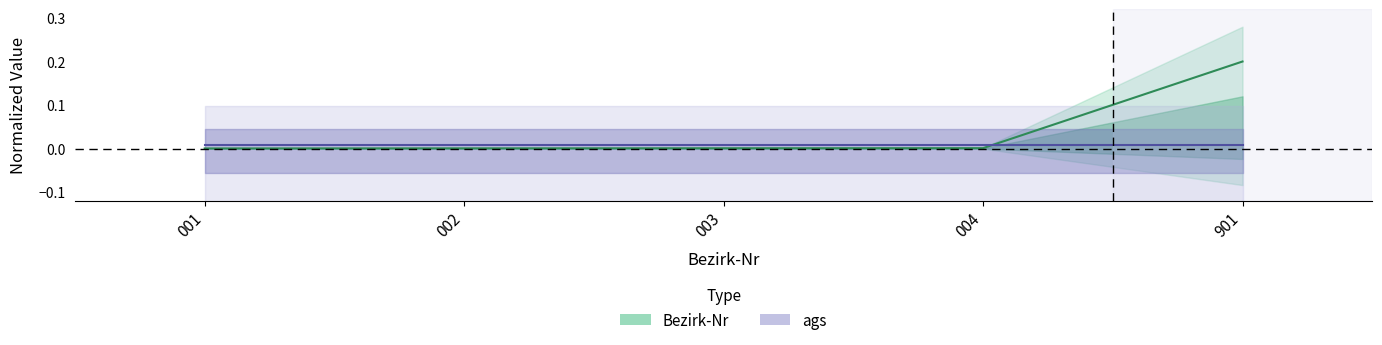

Reading left to right, list all the values displayed in this chart.

Bezirk-Nr: 001=0.0	002=0.0	003=0.0	004=0.0	901=0.2
ags: 001=0.0	002=0.0	003=0.0	004=0.0	901=0.0